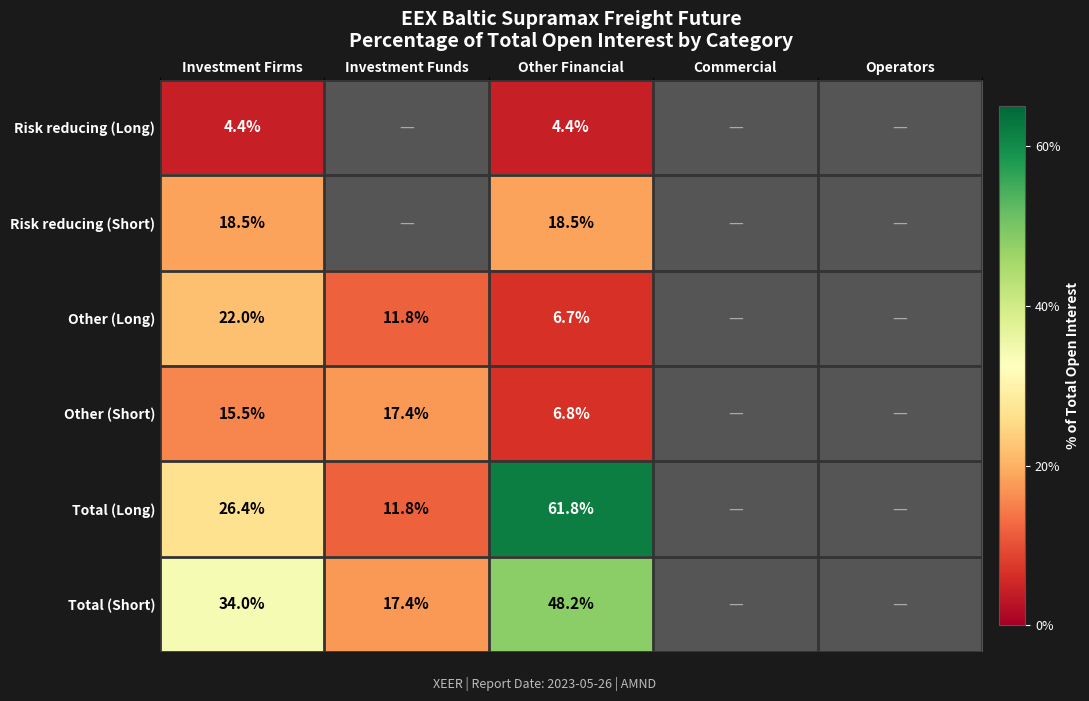

Rank the series at Other Financial from highest to lowest value.

Total (Long), Total (Short), Risk reducing (Short), Other (Short), Other (Long), Risk reducing (Long)